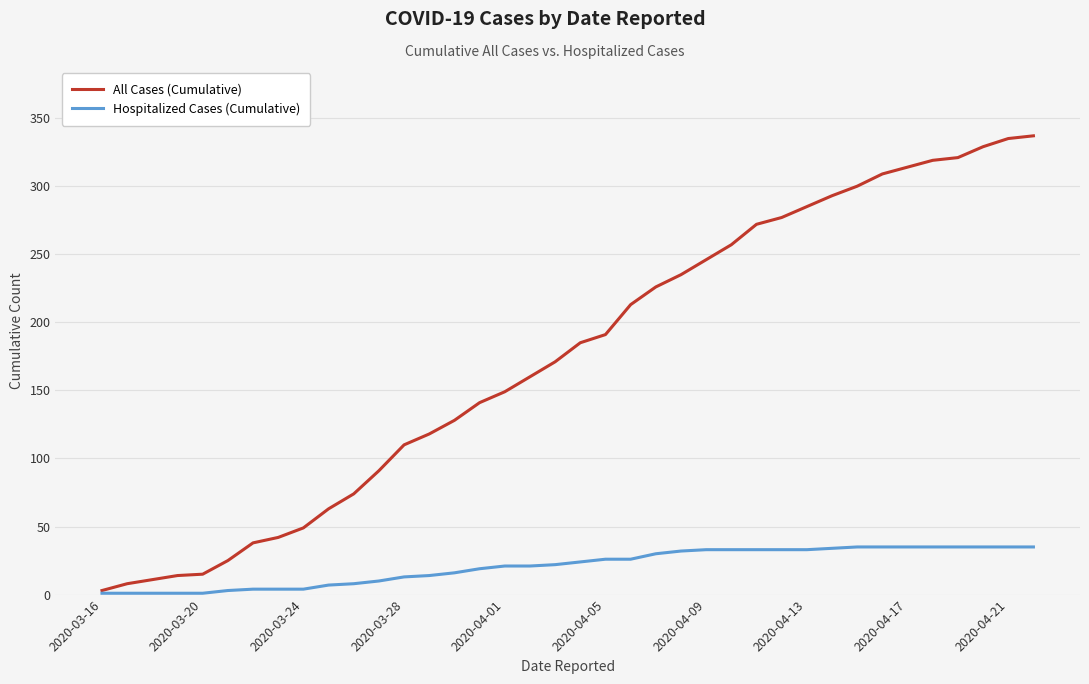

Which series has the largest total across all categories?

All Cases (Cumulative)